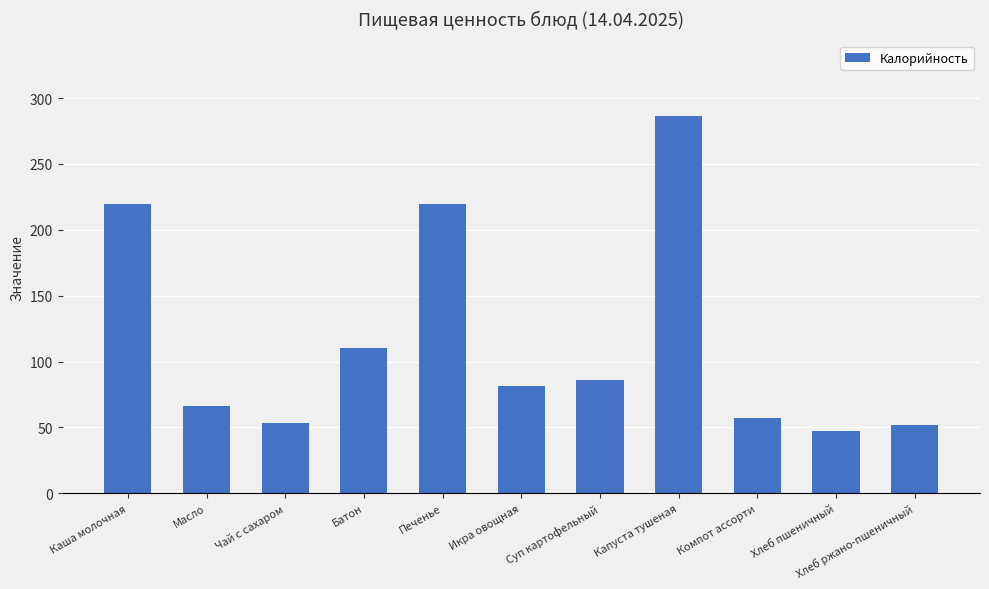

What position from the right is Хлеб ржано-пшеничный?

1